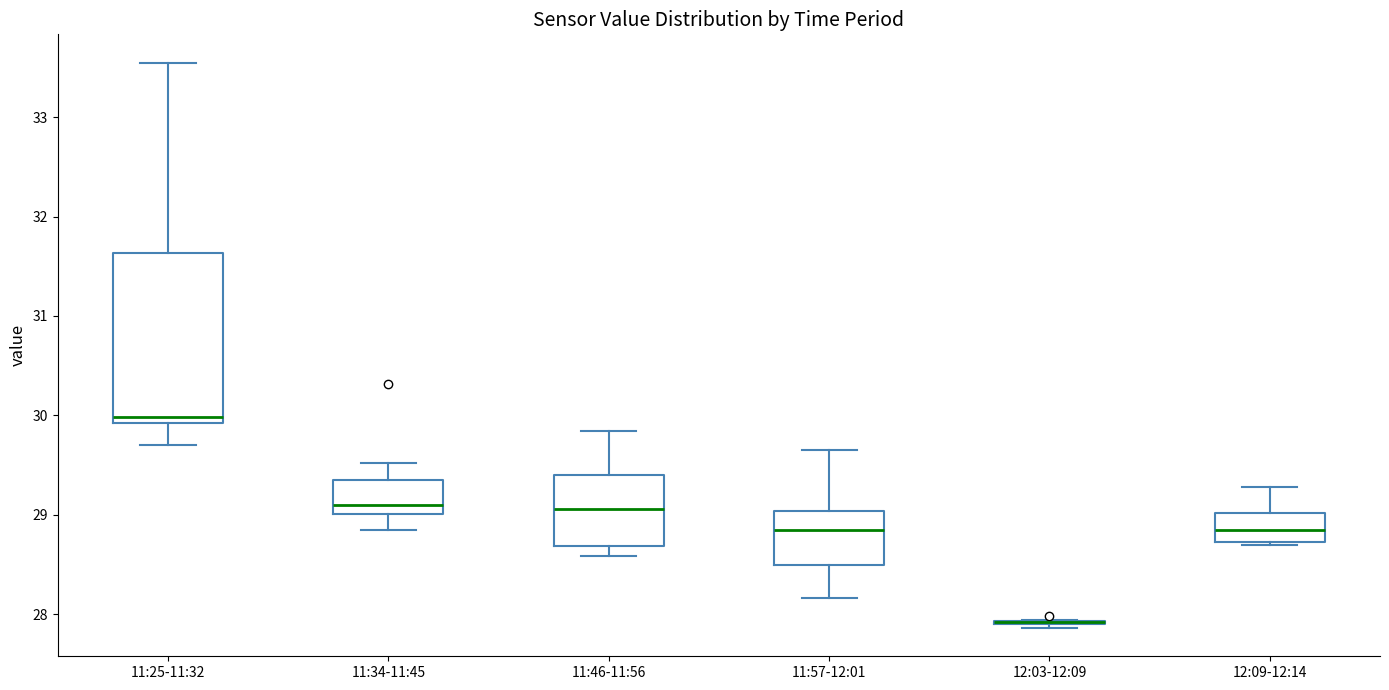

Reading left to right, transcribe this box plot: for each box, give where its median line is, the range the box spans, and where its two whiskers end, as read against the y-axis. The values are not printed on the chart, so give them approximately, as read against the axis.

11:25-11:32: median 30.0, box 29.9 to 31.6, whiskers 29.7 to 33.6
11:34-11:45: median 29.1, box 29.0 to 29.4, whiskers 28.9 to 29.5
11:46-11:56: median 29.1, box 28.7 to 29.4, whiskers 28.6 to 29.8
11:57-12:01: median 28.9, box 28.5 to 29.0, whiskers 28.2 to 29.7
12:03-12:09: box collapsed to a line at 27.9, whiskers 27.9 to 27.9
12:09-12:14: median 28.9, box 28.7 to 29.0, whiskers 28.7 to 29.3